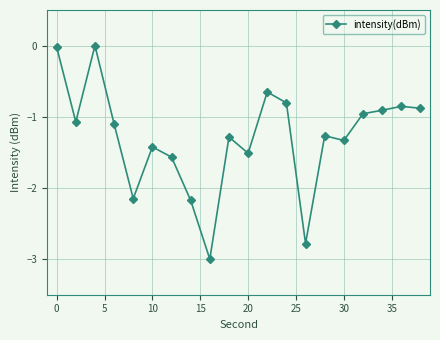

What is the sum of all values?

-25.7